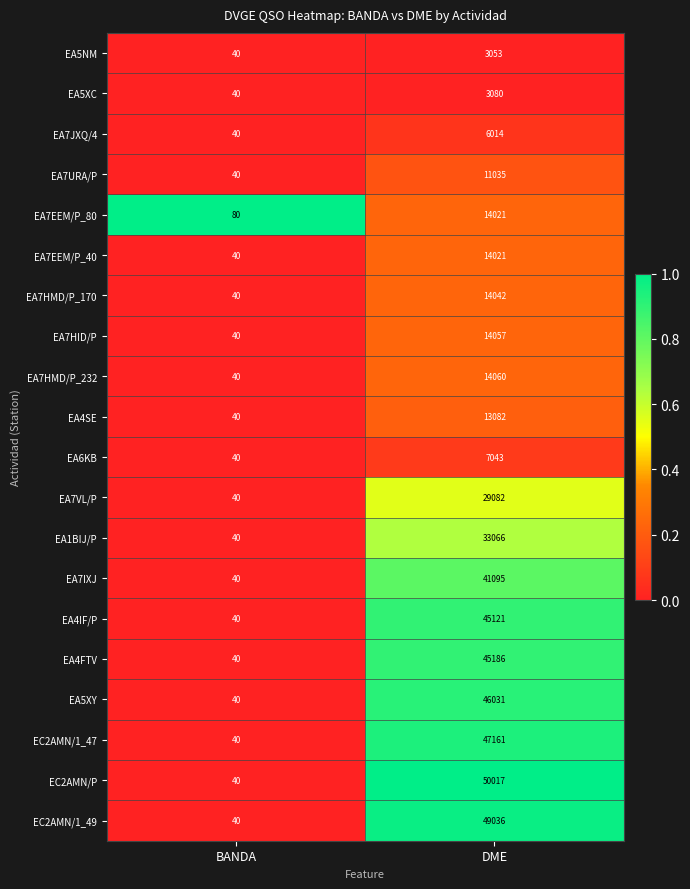

What is the sum of the EC2AMN/1_47 values at DME and BANDA?

47201